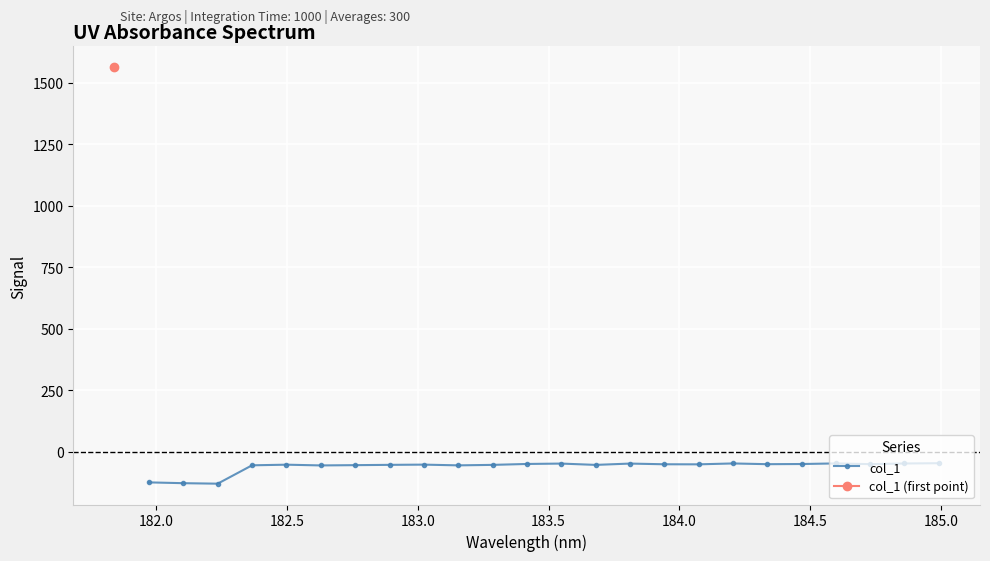

What is the value of the 6th point from the left?

-55.0